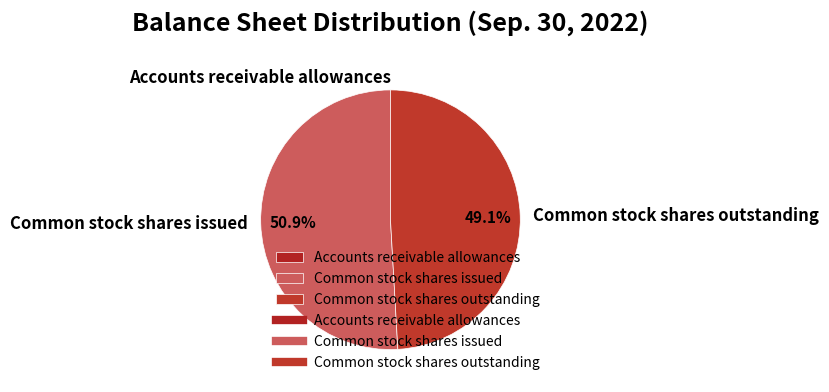

Which category accounts for the majority?

Common stock shares issued